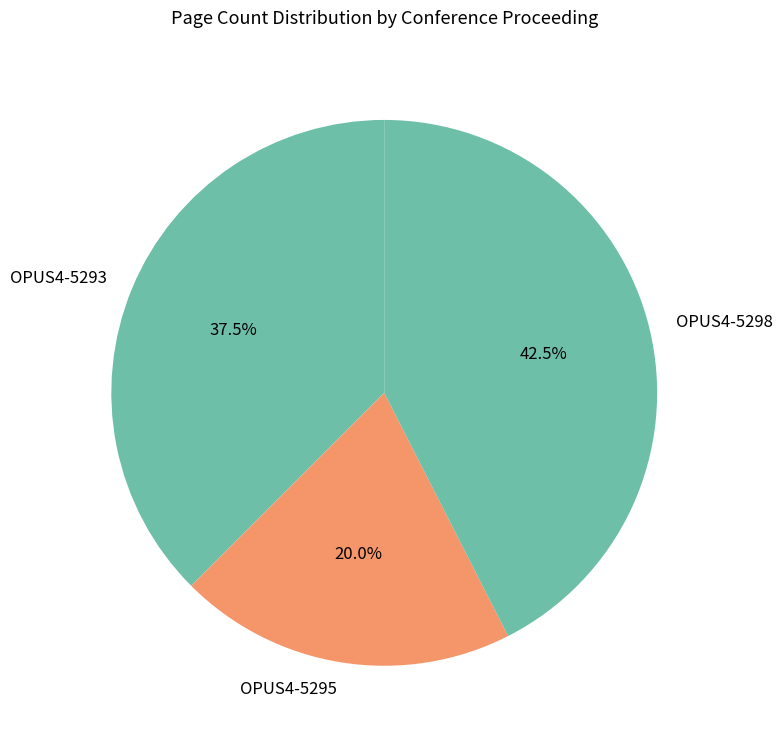

Rank the categories by value from lowest to highest.

OPUS4-5295, OPUS4-5293, OPUS4-5298